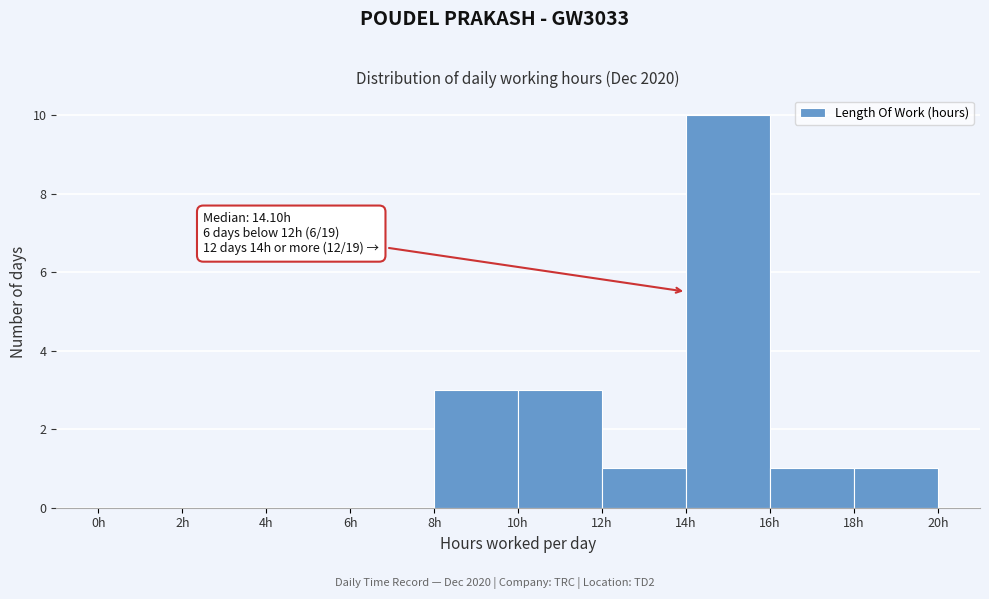

Over which range of the x-axis is the bar tallest?

14 to 16